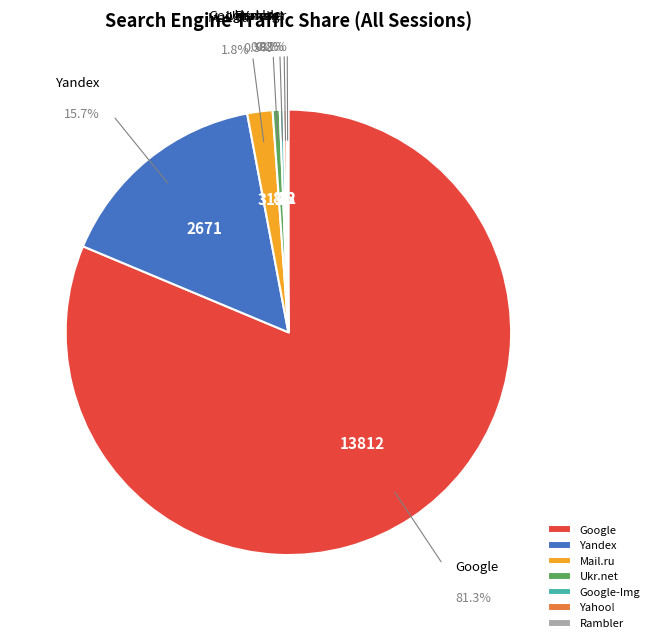

What percentage is NOT represented by Ukr.net?

99.5%